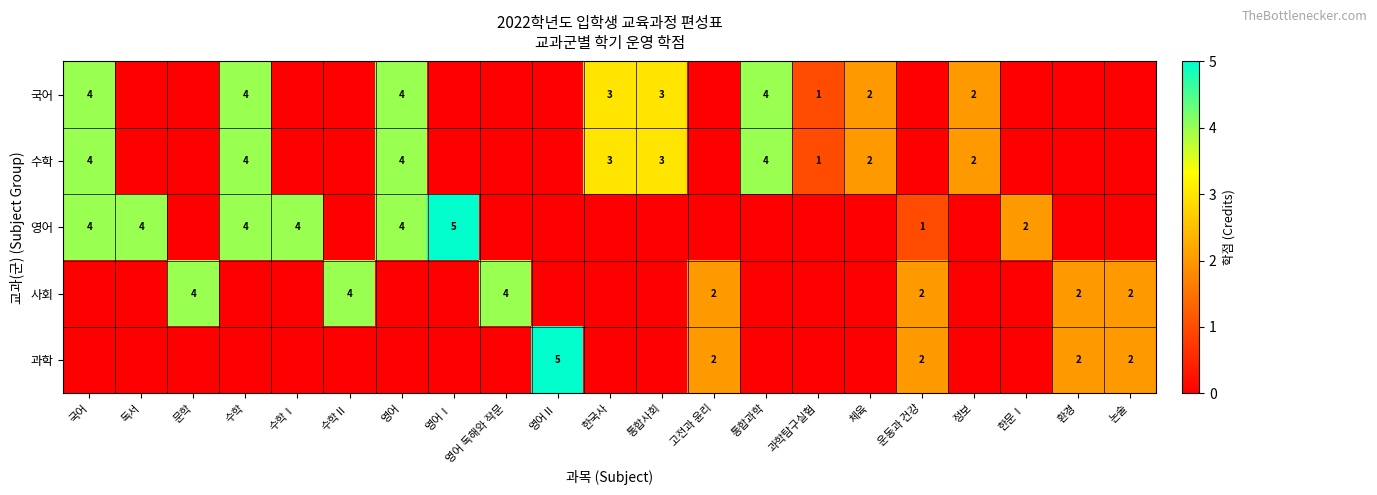

The value of 사회 at 환경 is 2. True or false?

True